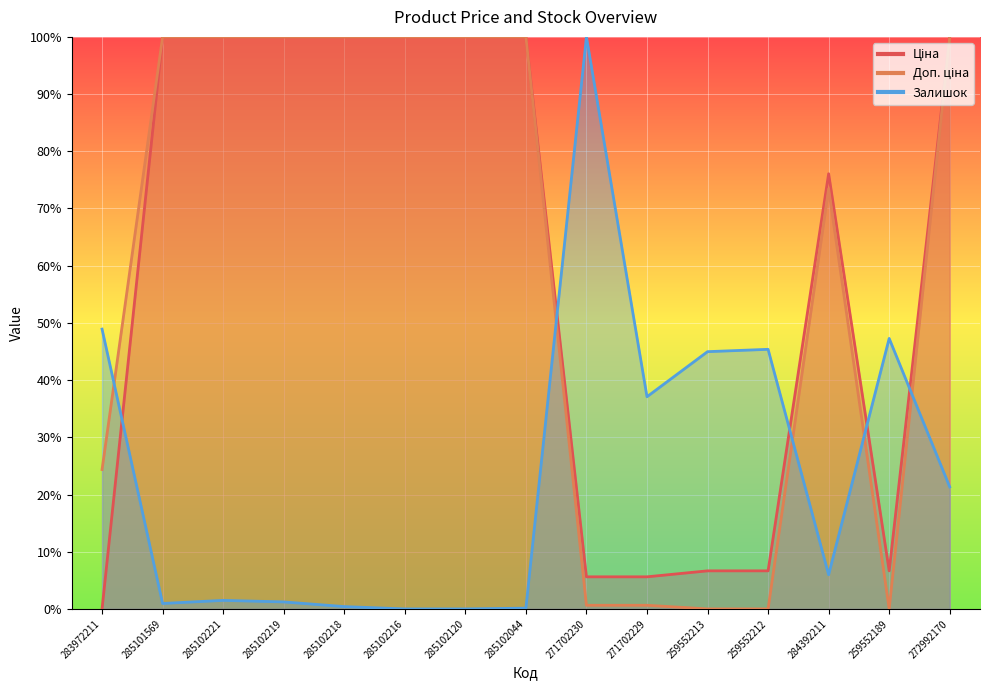

True or false: Доп. ціна and Ціна intersect in this chart.

False